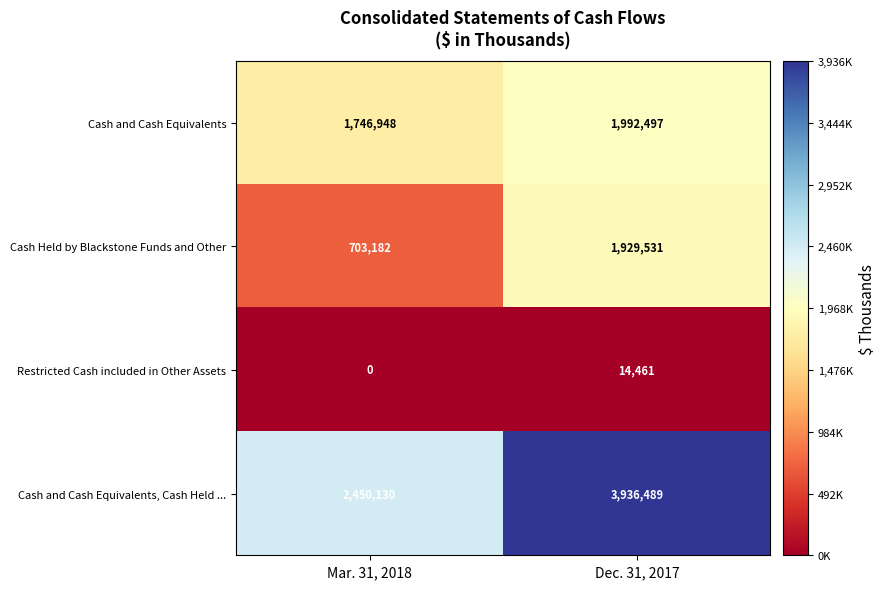

Which series changed the most between Mar. 31, 2018 and Dec. 31, 2017?

Cash and Cash Equivalents, Cash Held ...